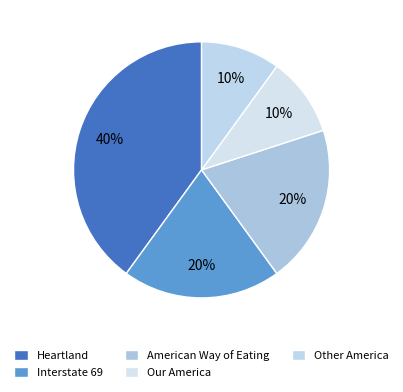

What is the total percentage of Our America and Heartland?

50.0%